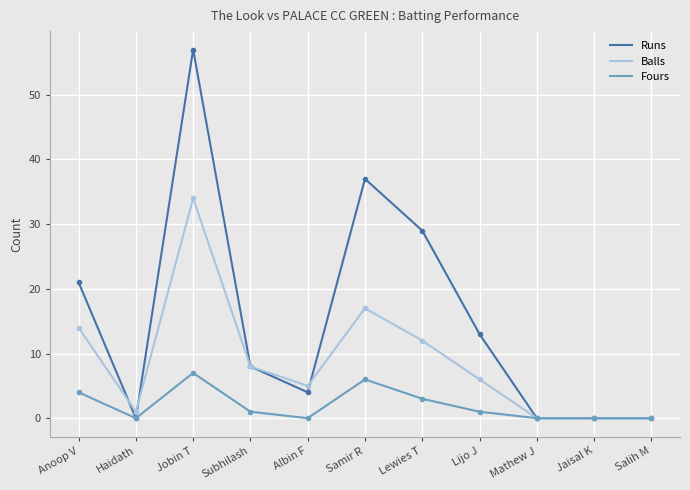

What is the spread (max minus min) of values at Anoop V?

17